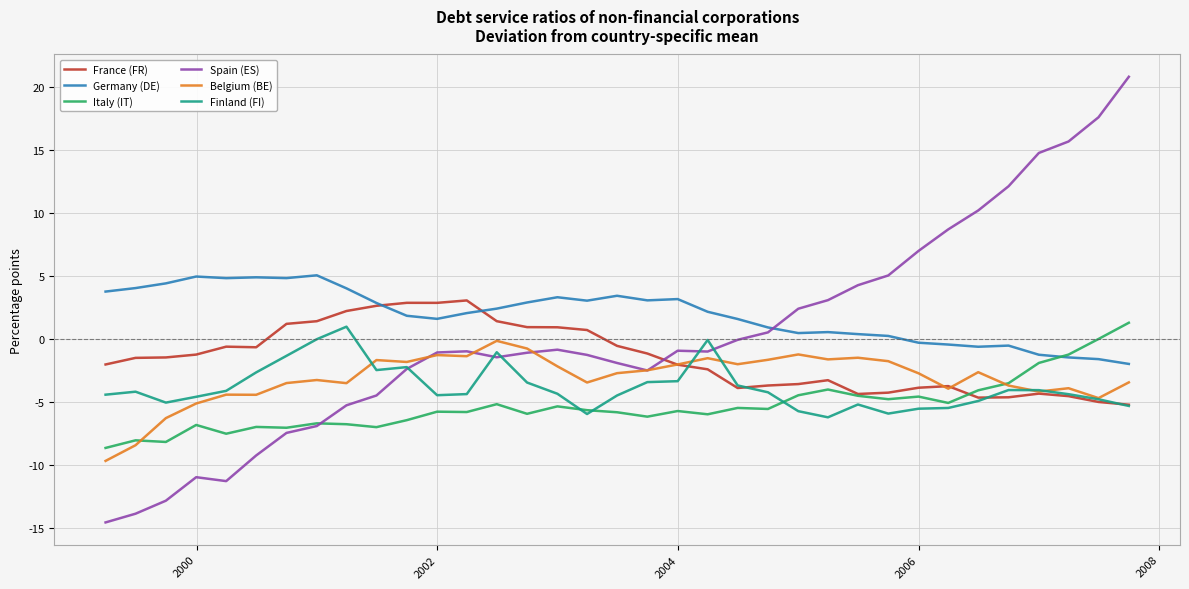

True or false: Germany (DE) and Belgium (BE) cross at least once.

False